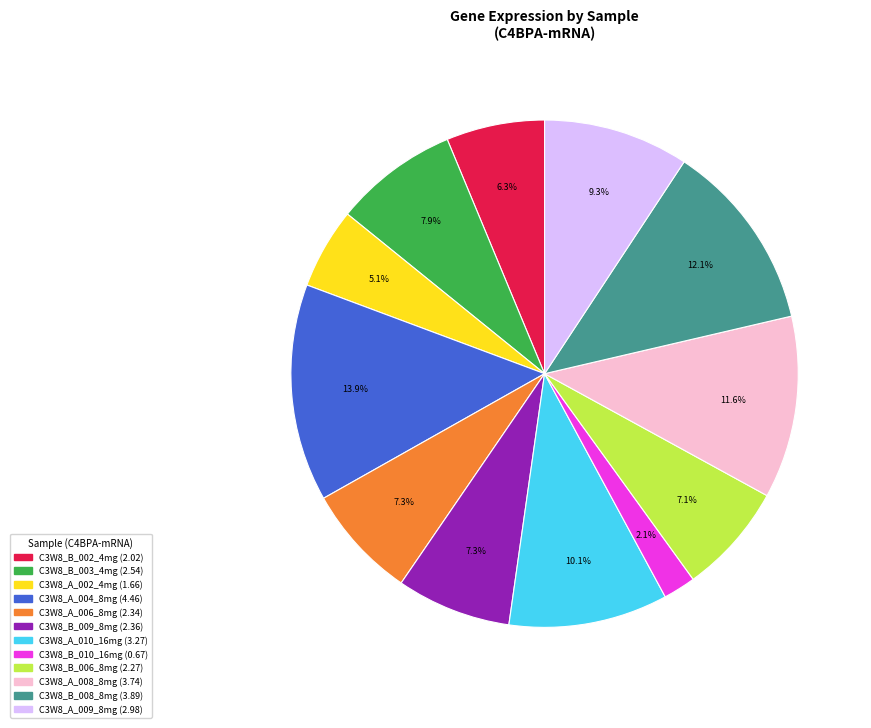

To the nearest percent, what is the combined percentage of C3W8_B_008_8mg and C3W8_A_009_8mg?

21%